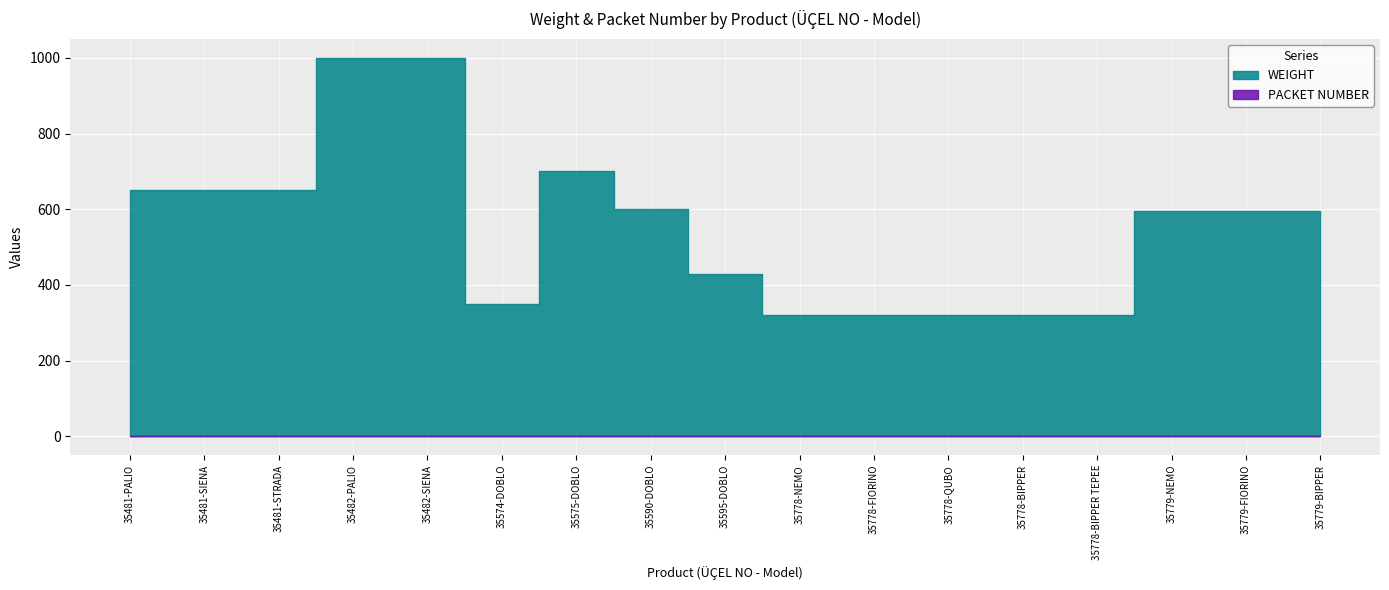

What is the difference between the maximum and minimum values in the WEIGHT series?

680